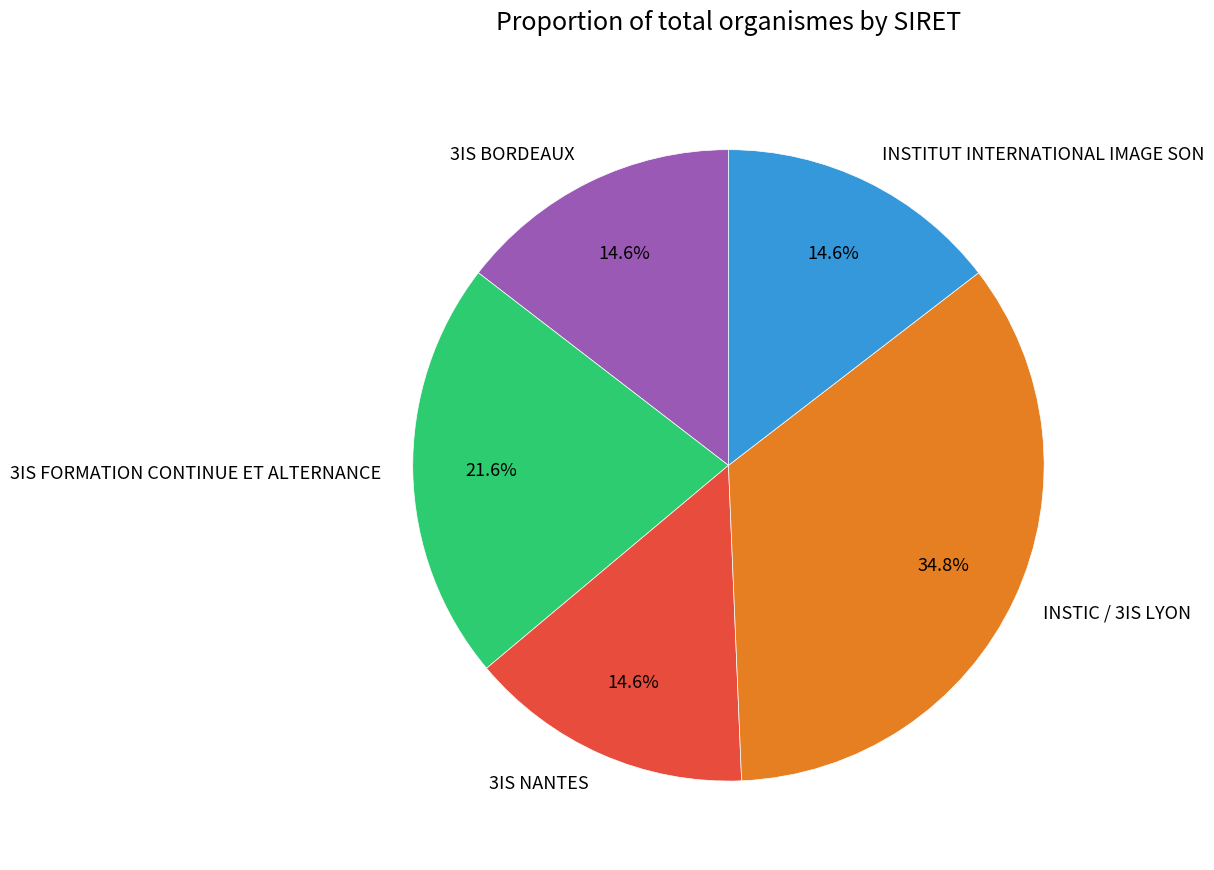

To the nearest percent, what is the difference between the largest and smallest slice percentages?

20%